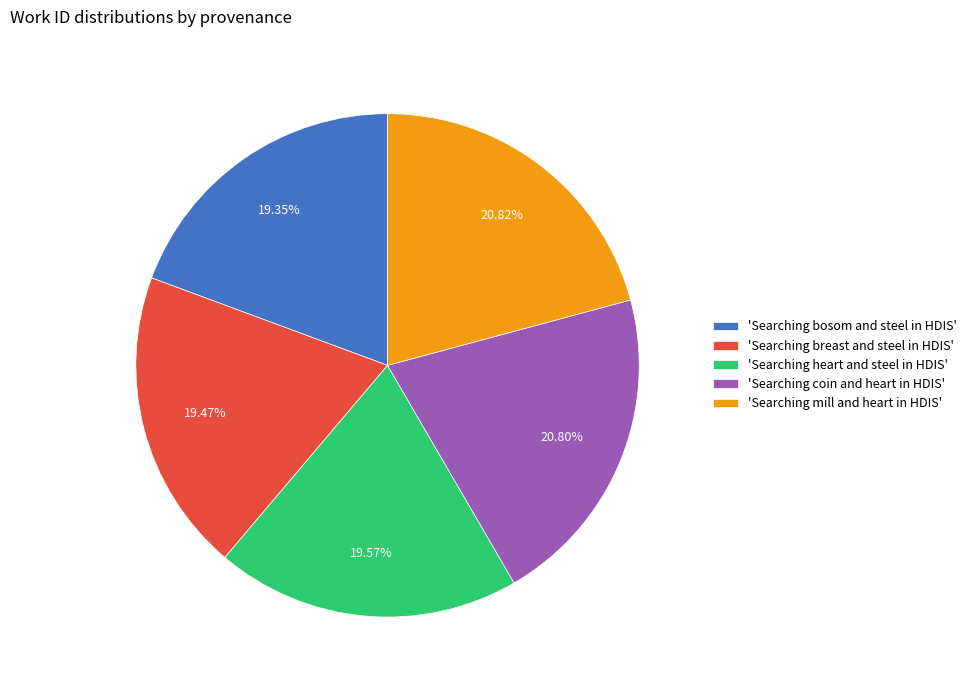

Is the sum of 'Searching mill and heart in HDIS' and 'Searching coin and heart in HDIS' greater than half?

No